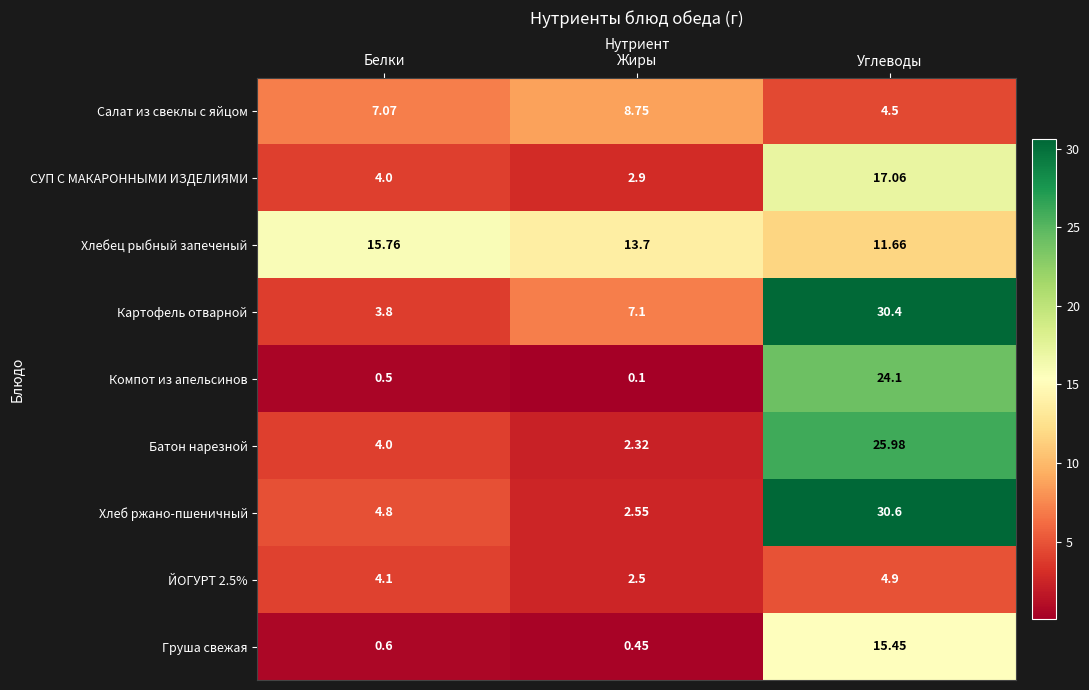

Between Белки and Углеводы, which series saw the biggest shift?

Картофель отварной